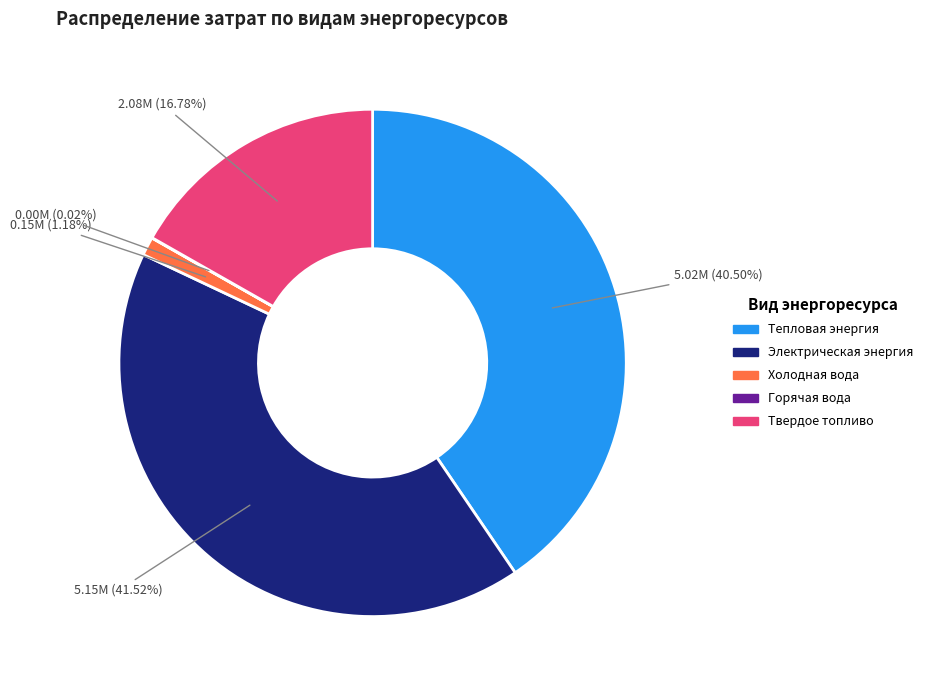

Which category has the biggest portion of the pie?

Электрическая энергия